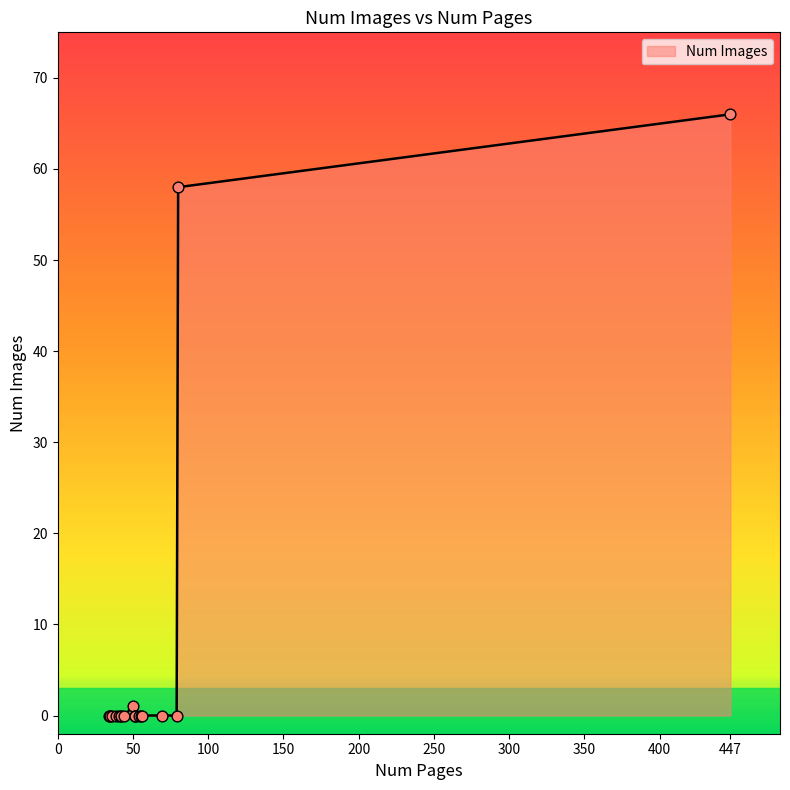

Which has a higher value, 35 or 51?

35